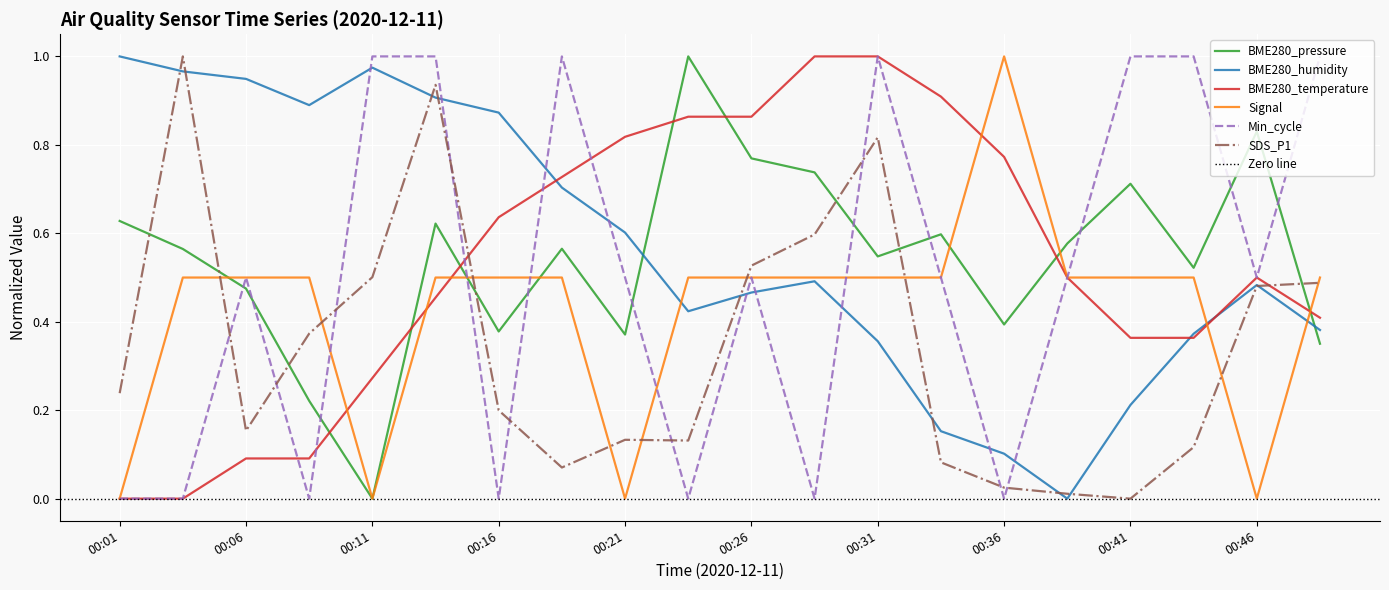

True or false: Signal has a value of 0.5 at 00:48.

True